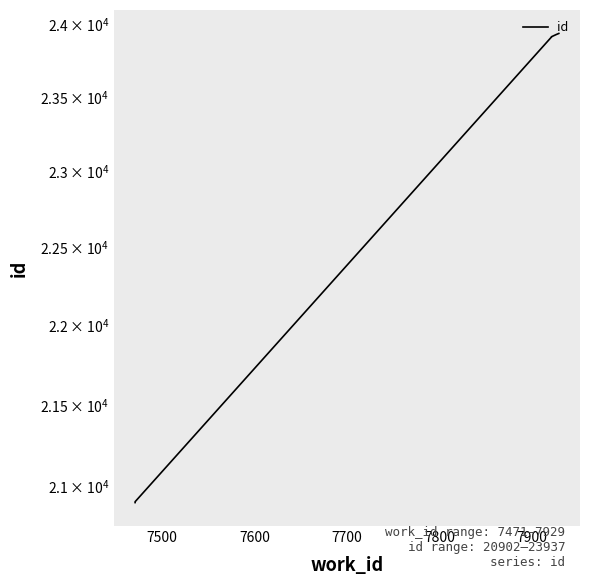

What is the greatest value displayed?

23937